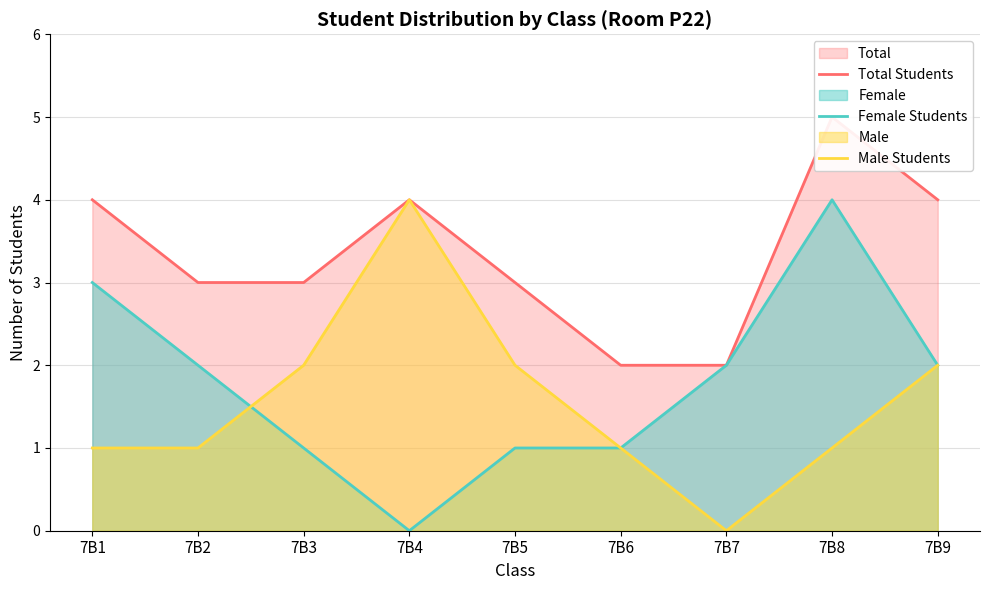

Is the value of Male Students at 7B2 greater than the value of Female Students at 7B7?

No